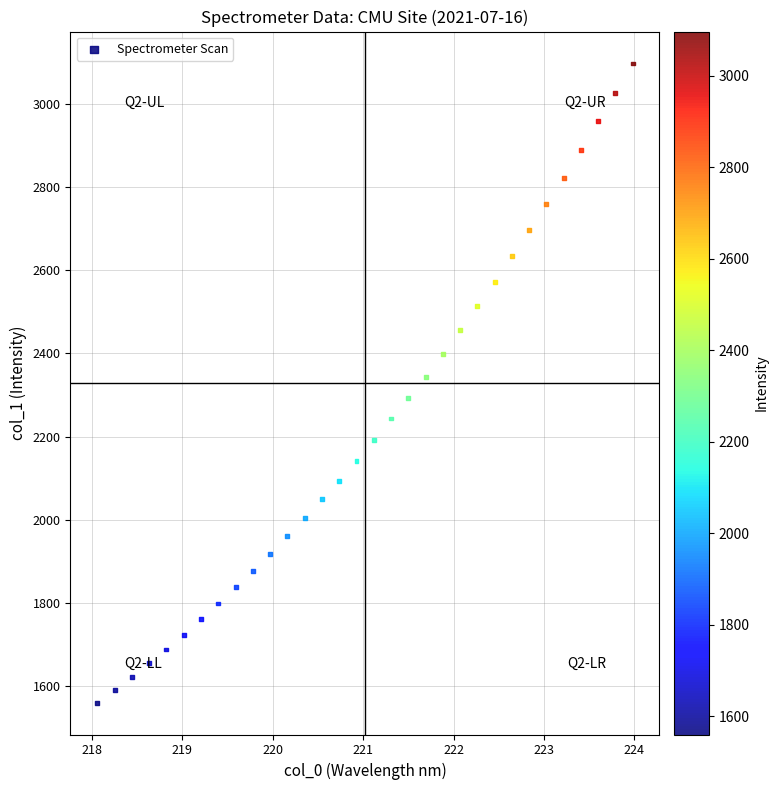

What is the range of Y values (max minus min)?

1536.6